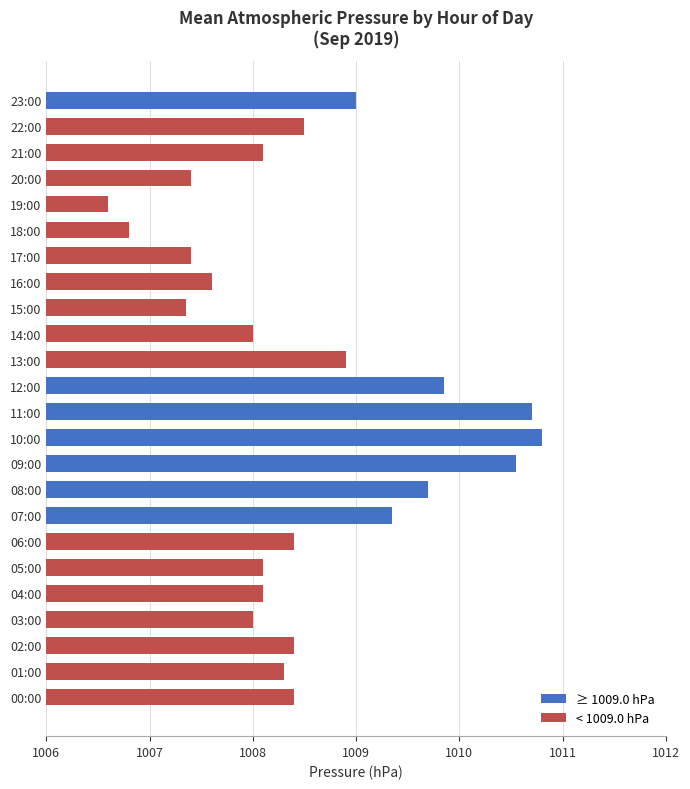

What is the difference between the maximum and second lowest values?

4.0